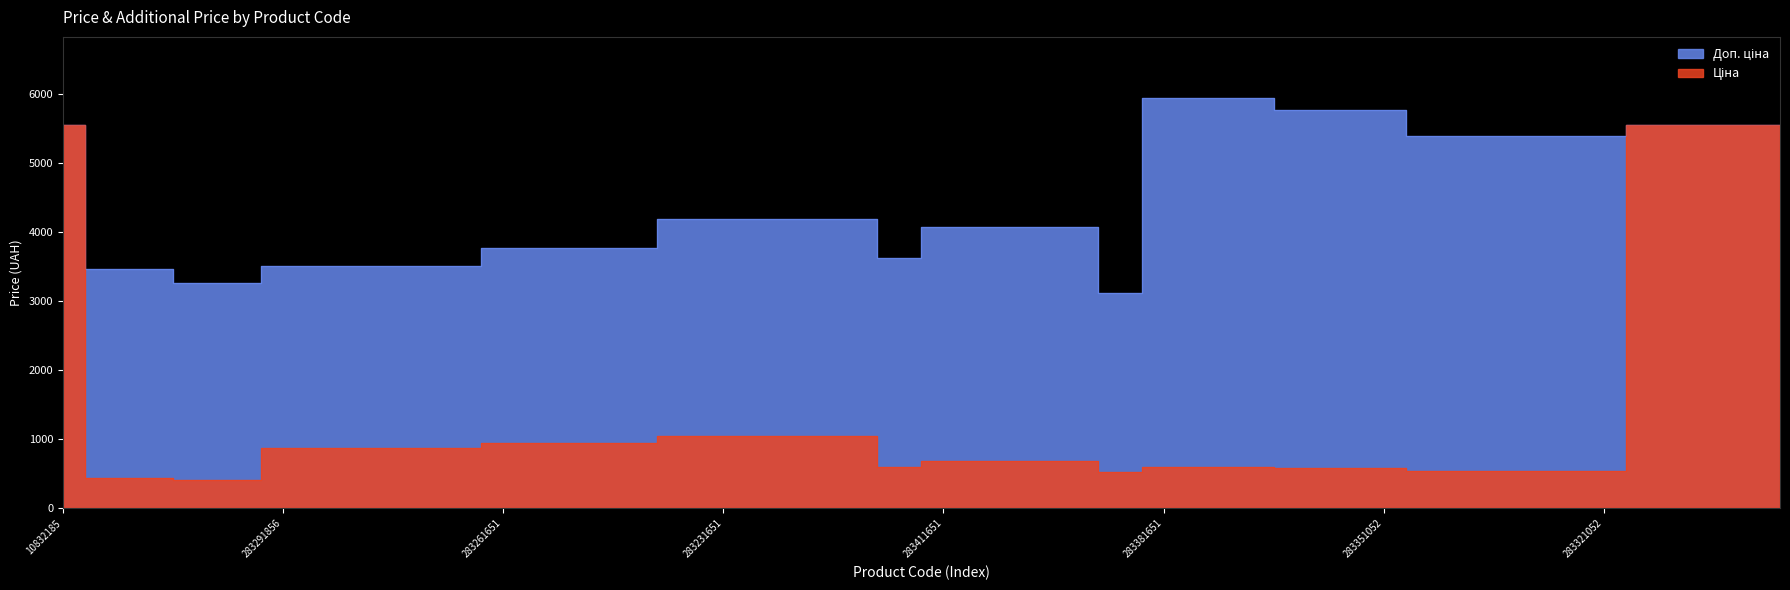

Where is Ціна nearest to the value 2984?

283231856